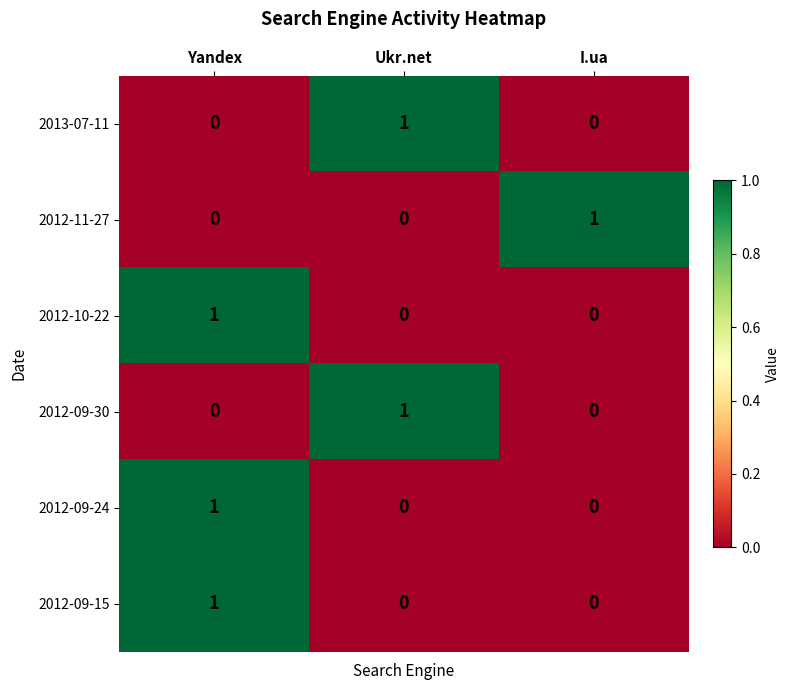

True or false: 2012-09-24 has a value of 0 at Ukr.net.

True